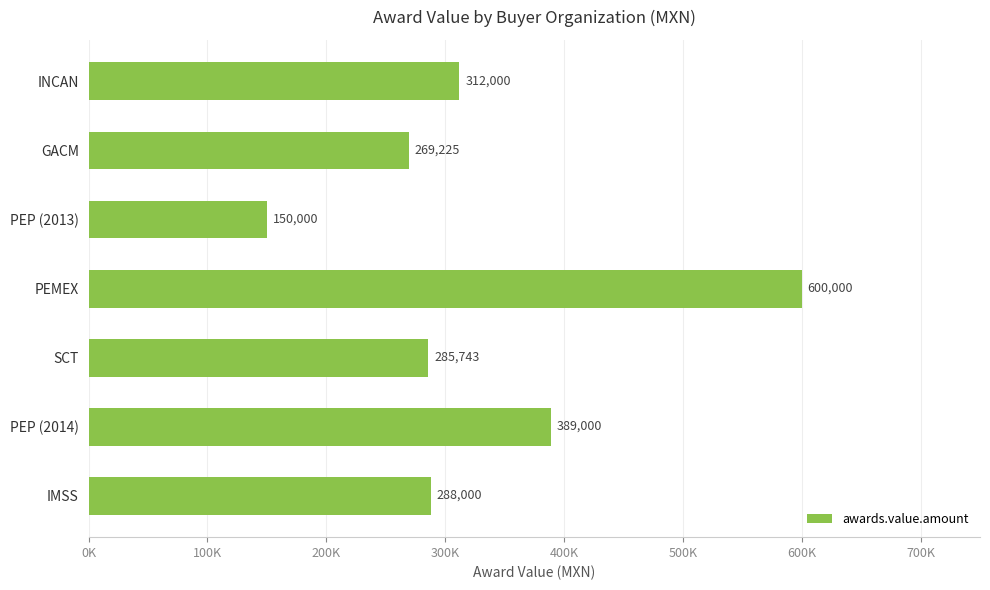

Which label corresponds to the smallest value in the chart?

PEP (2013)